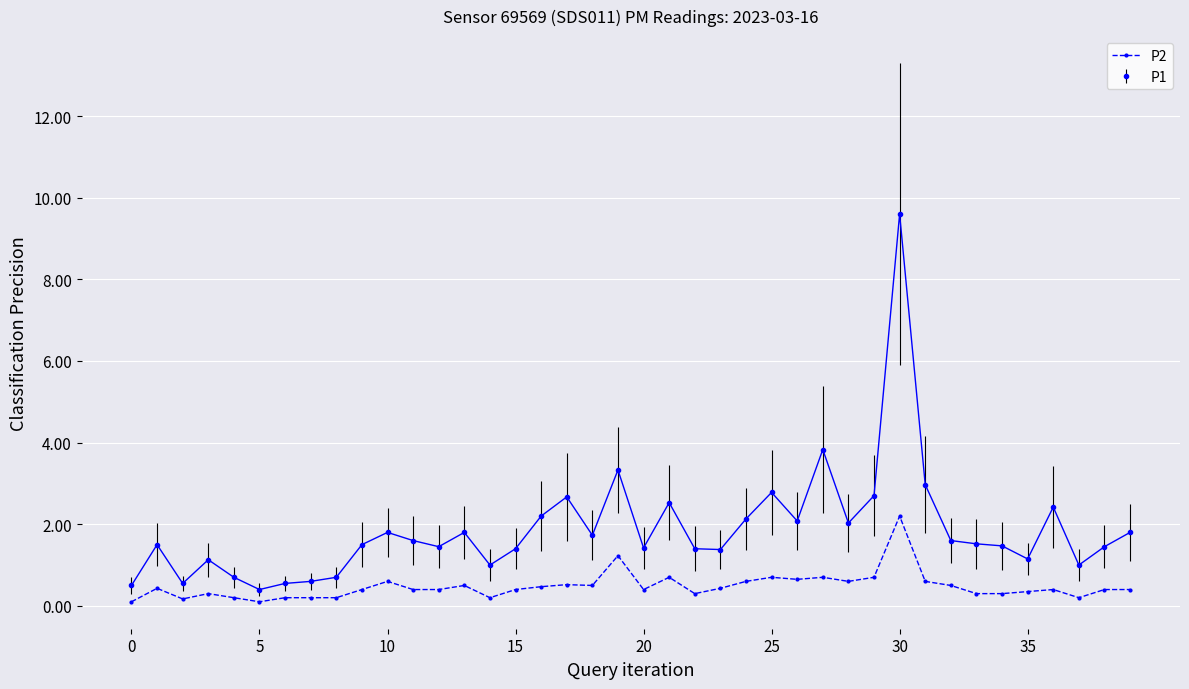

What is the value of the P1 point at the 24th from the left?

1.4